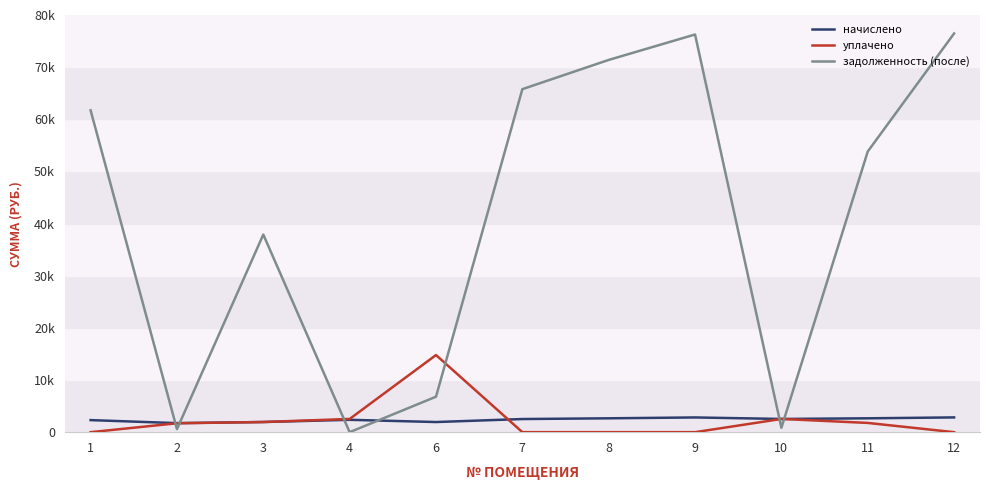

What is the difference between the second highest and minimum values in the задолженность (после) series?

76262.3